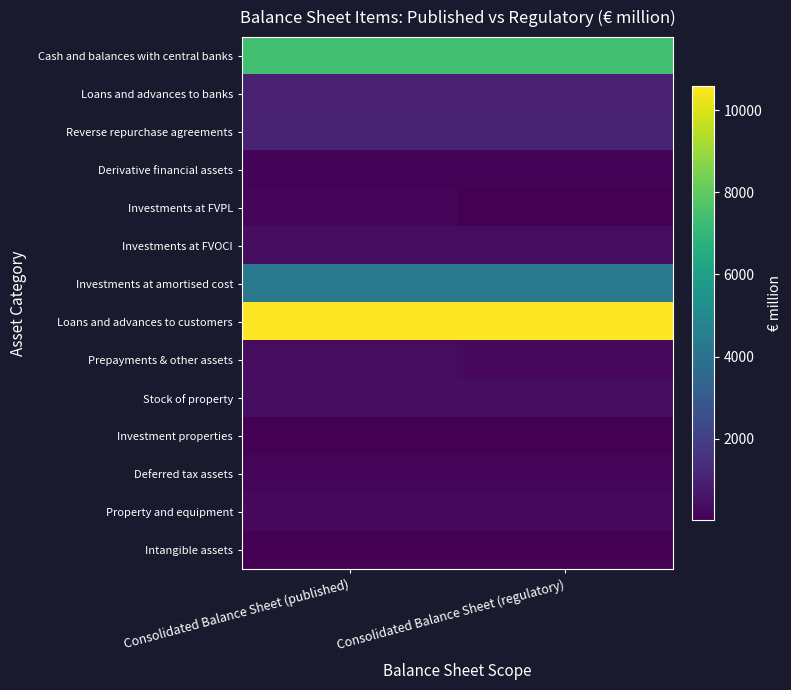

At how many categories does at least one series exceed 2917?

2